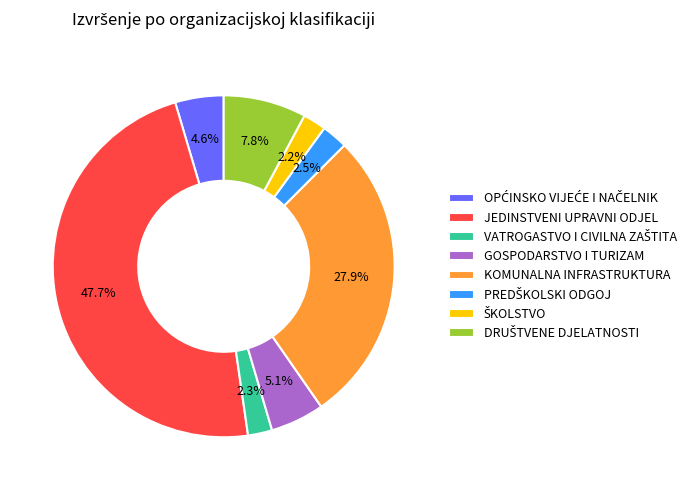

Which slice is the largest?

JEDINSTVENI UPRAVNI ODJEL